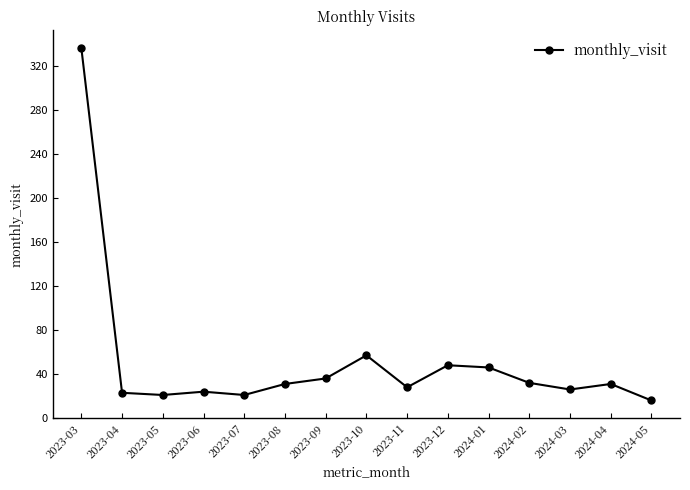

How many points are higher than both their immediate neighbors (excluding endpoints)?

4